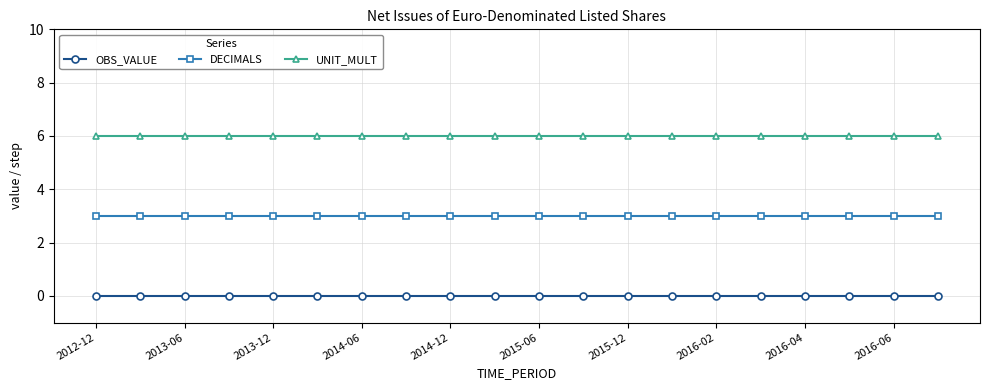

Which series has the largest total across all categories?

UNIT_MULT